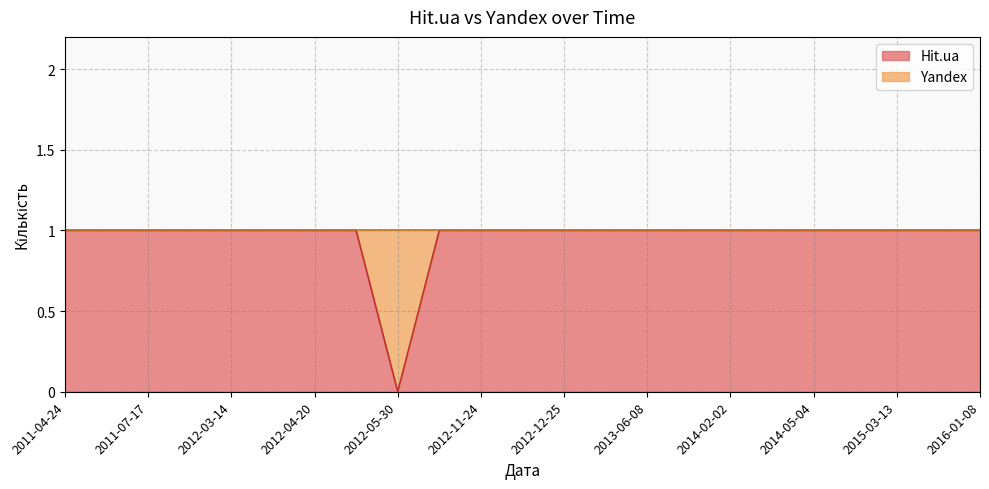

The value at 2012-12-25 is 1. True or false?

True